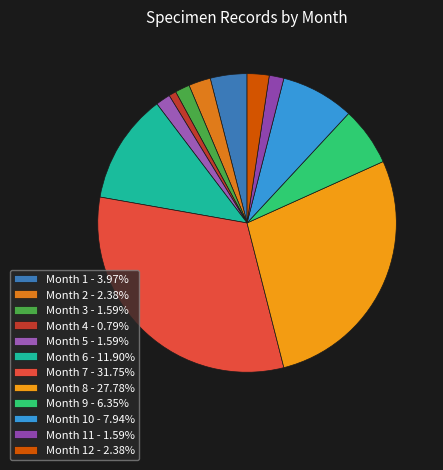

How many slices are in this pie chart?

12